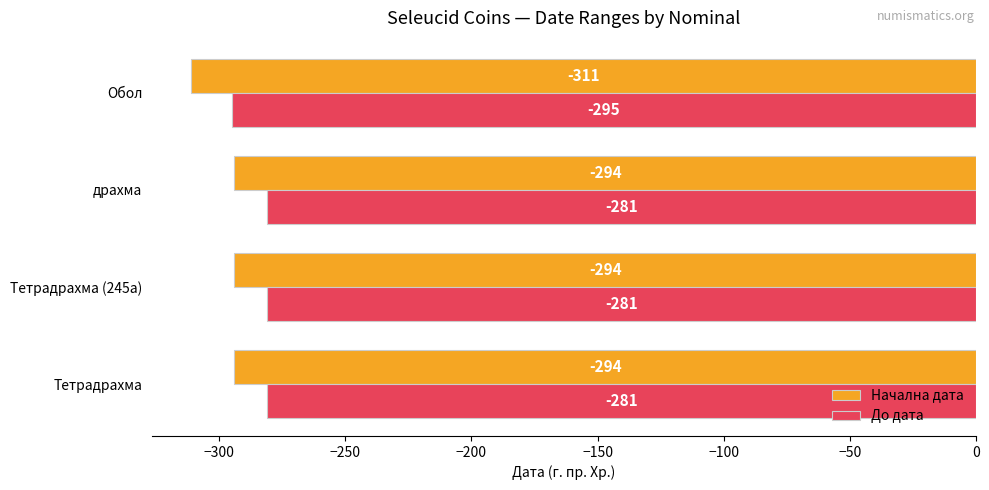

What is the sum of all Начална дата values?

-1193